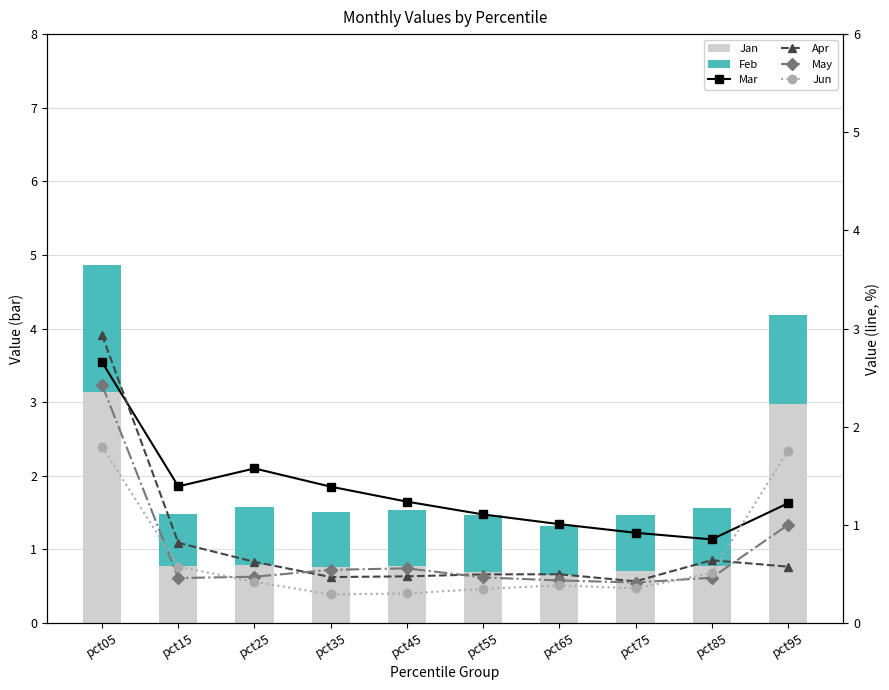

The Jun series shows 0.5 at pct35. True or false?

False